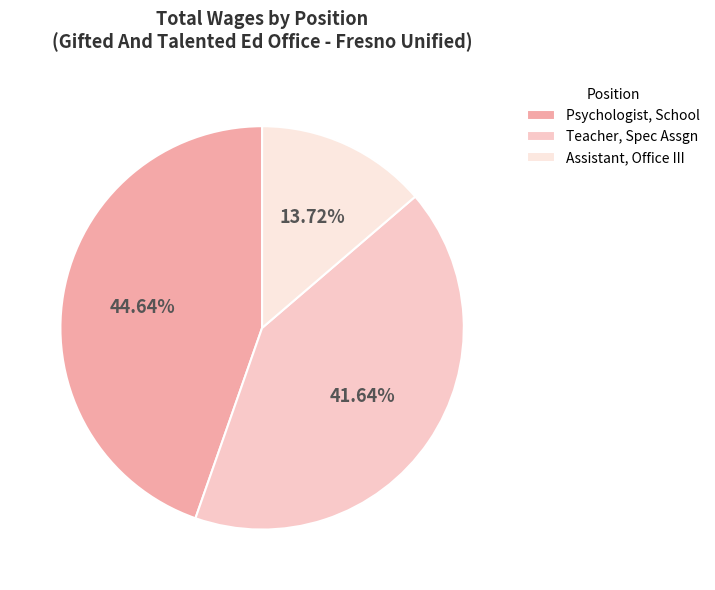

Does any single category account for the majority?

No